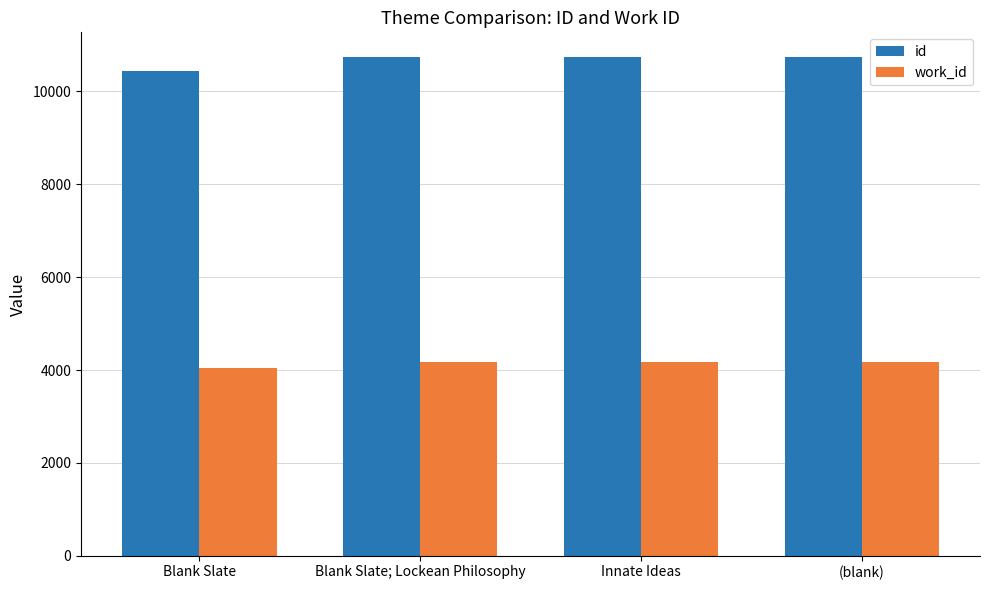

What are all the series names shown in the legend?

id, work_id